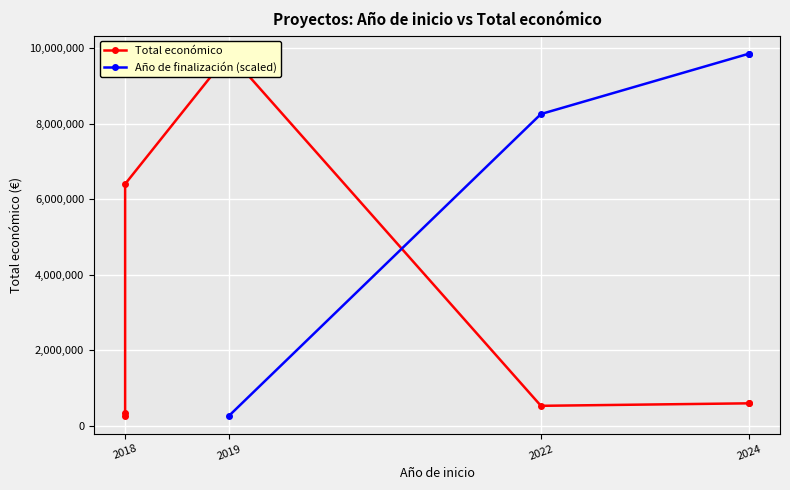

Which category has the lowest value across all series?

2018